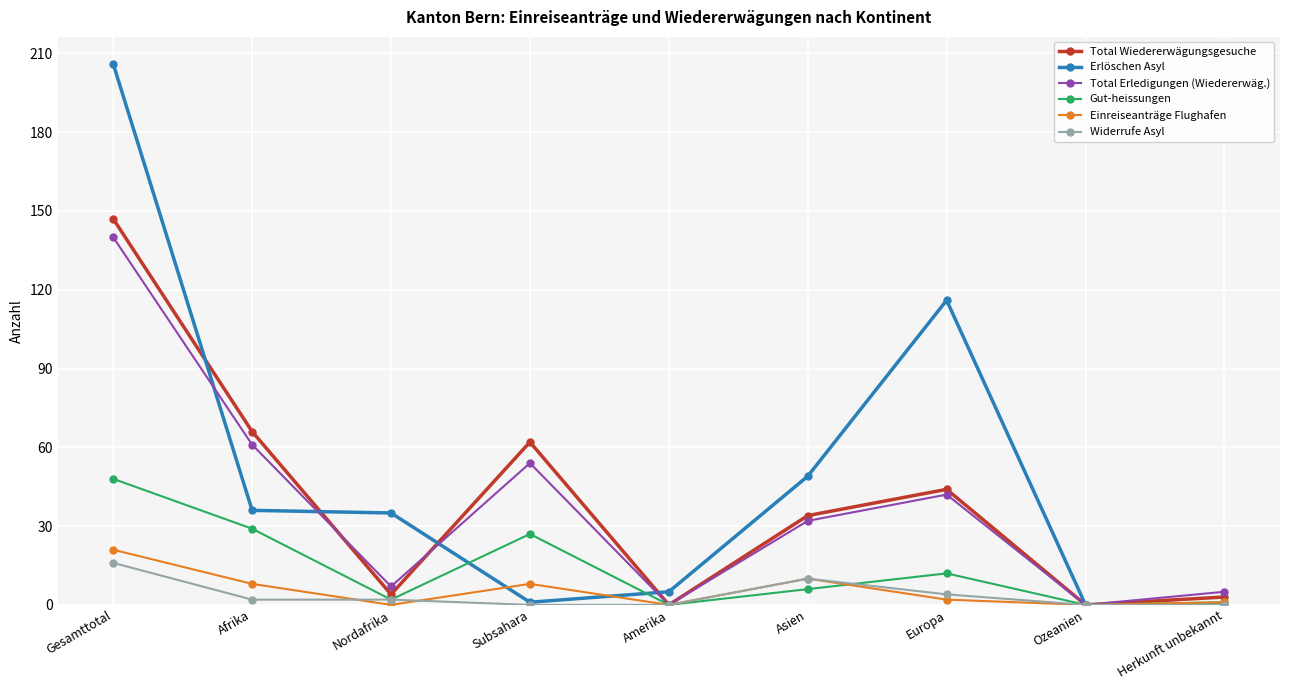

Where is the first local maximum for Gut-heissungen?

Subsahara